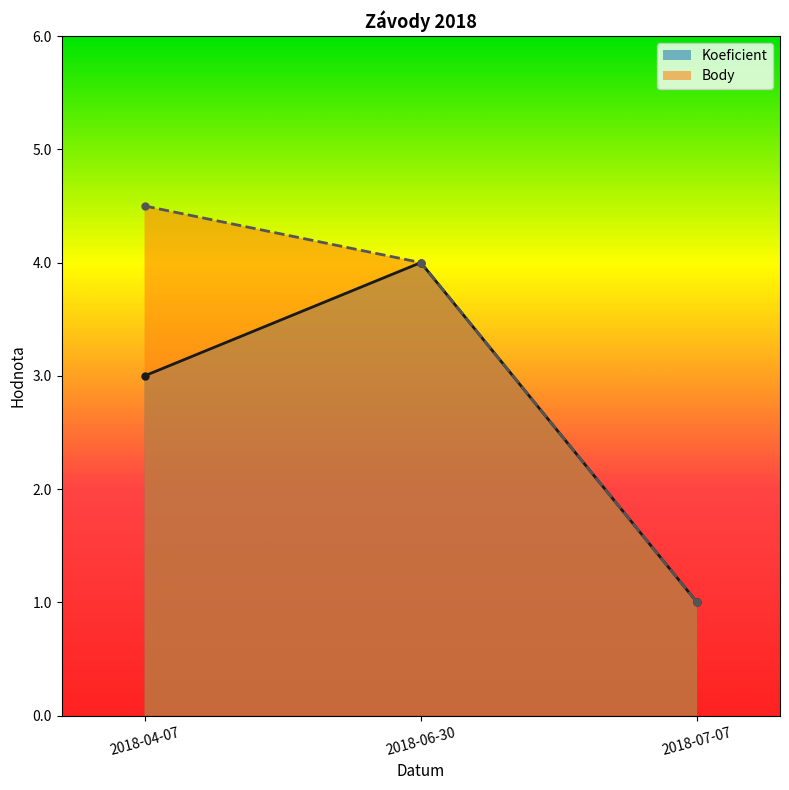

How many data points does each series have?

3